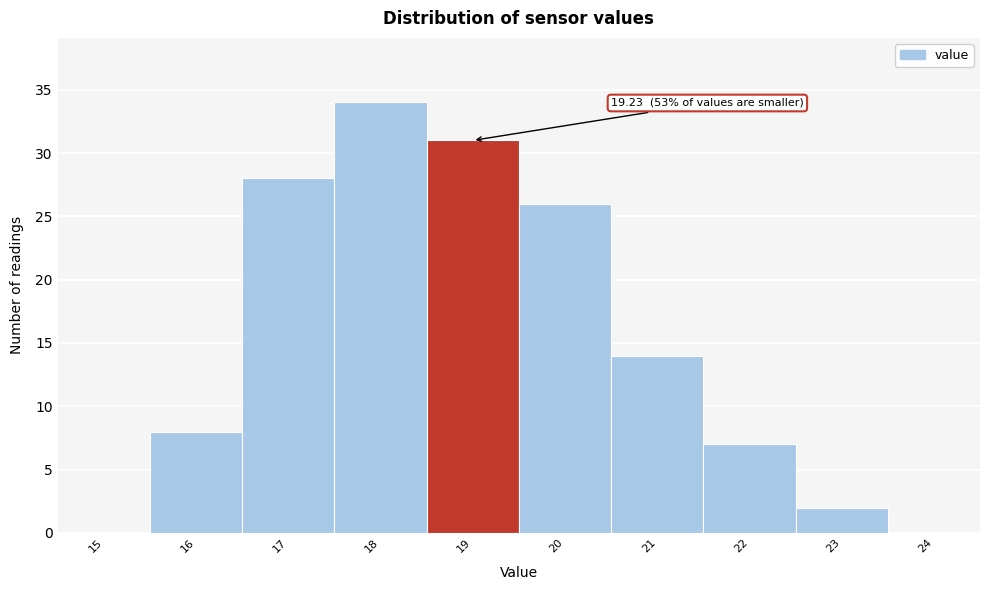

Reading left to right, what are all the values shown in this chart?

15=0	16=8	17=28	18=34	19=31	20=26	21=14	22=7	23=2	24=0